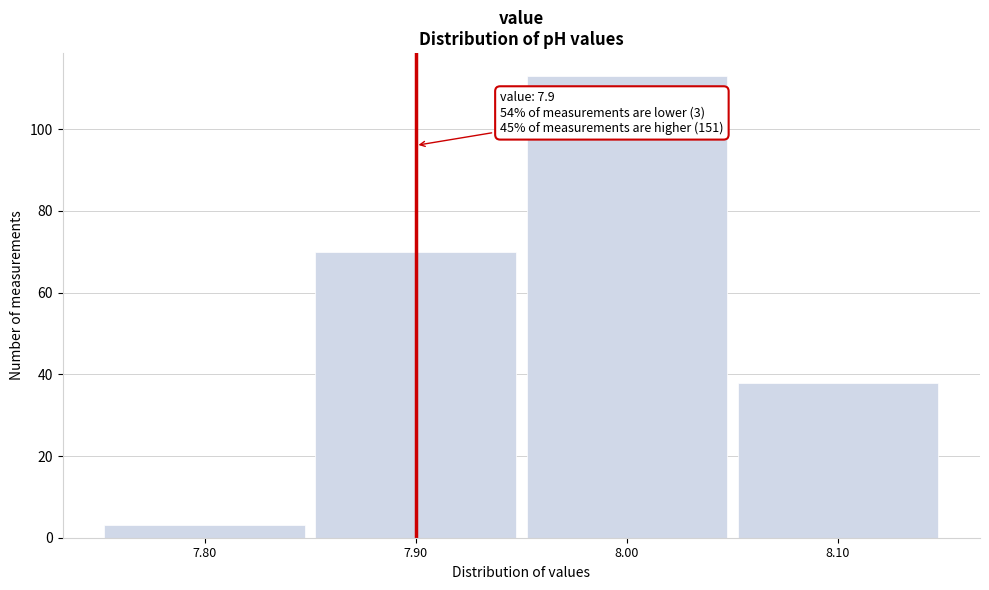

Over which range of the x-axis is the bar tallest?

7.95 to 8.05